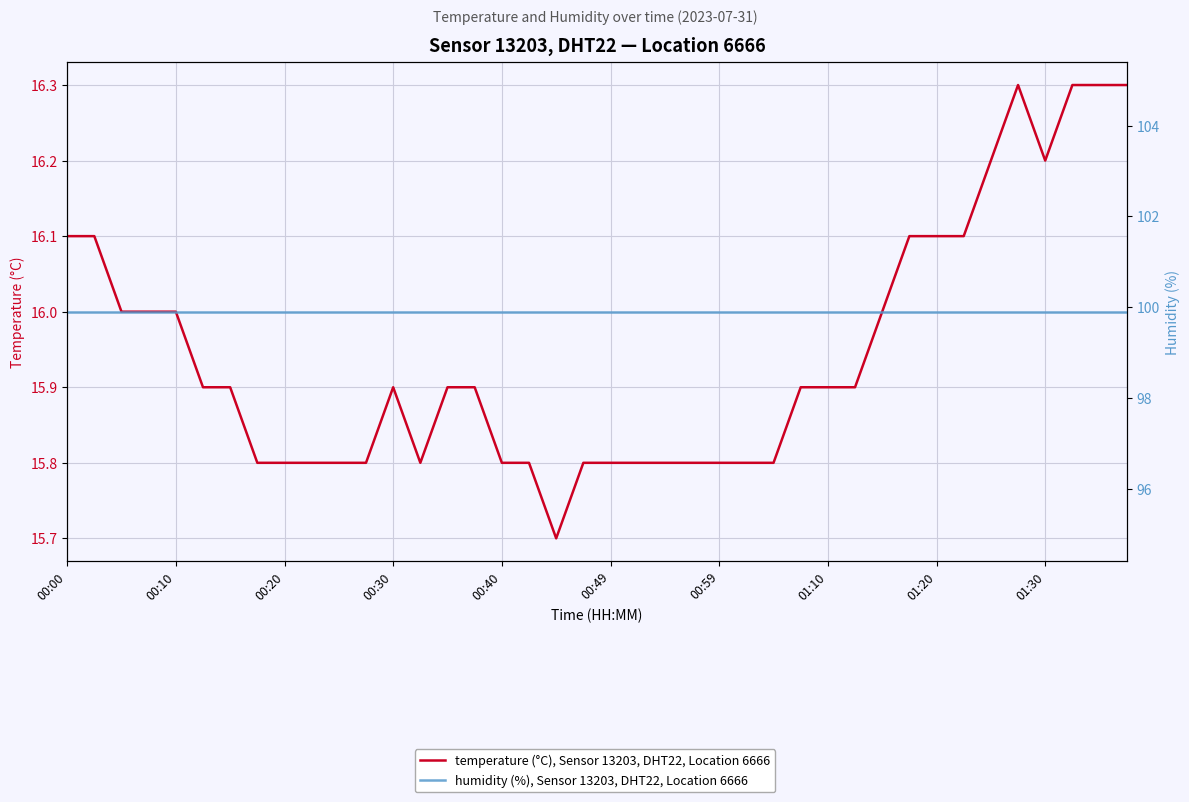

Is it true that temperature (°C), Sensor 13203, DHT22, Location 6666 equals 9.6 at 37?

False